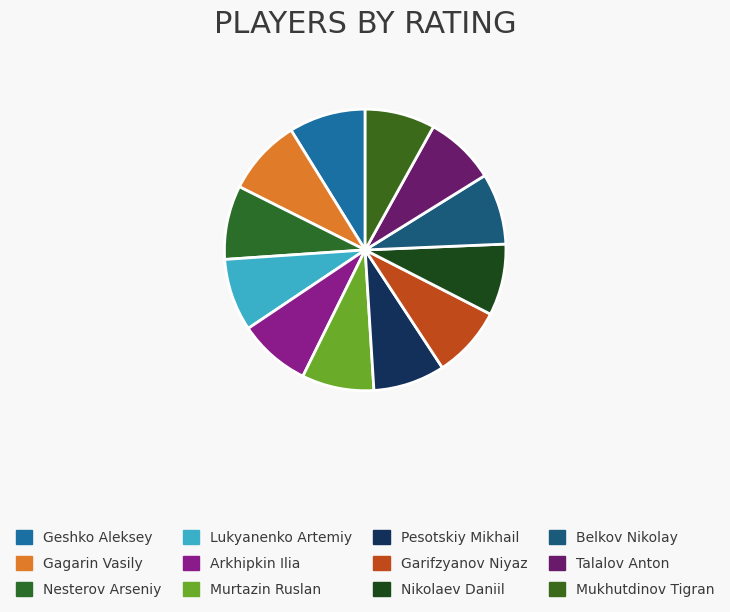

Does Murtazin Ruslan represent more than half of the total?

No